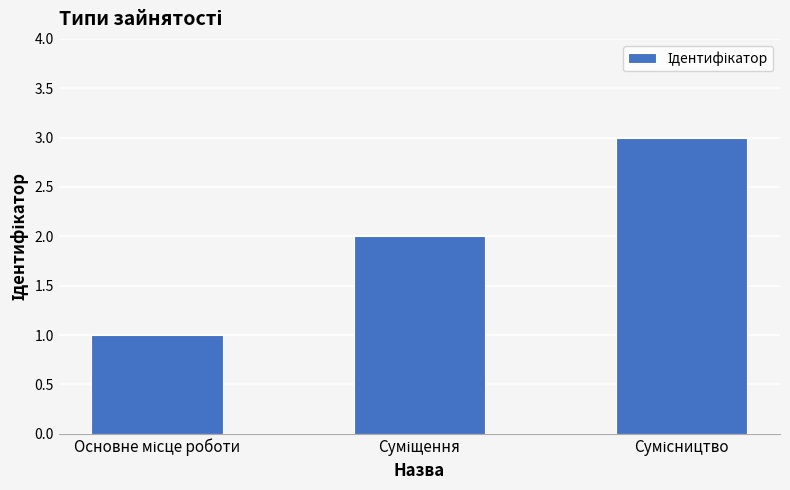

What is the sum of all values?

6